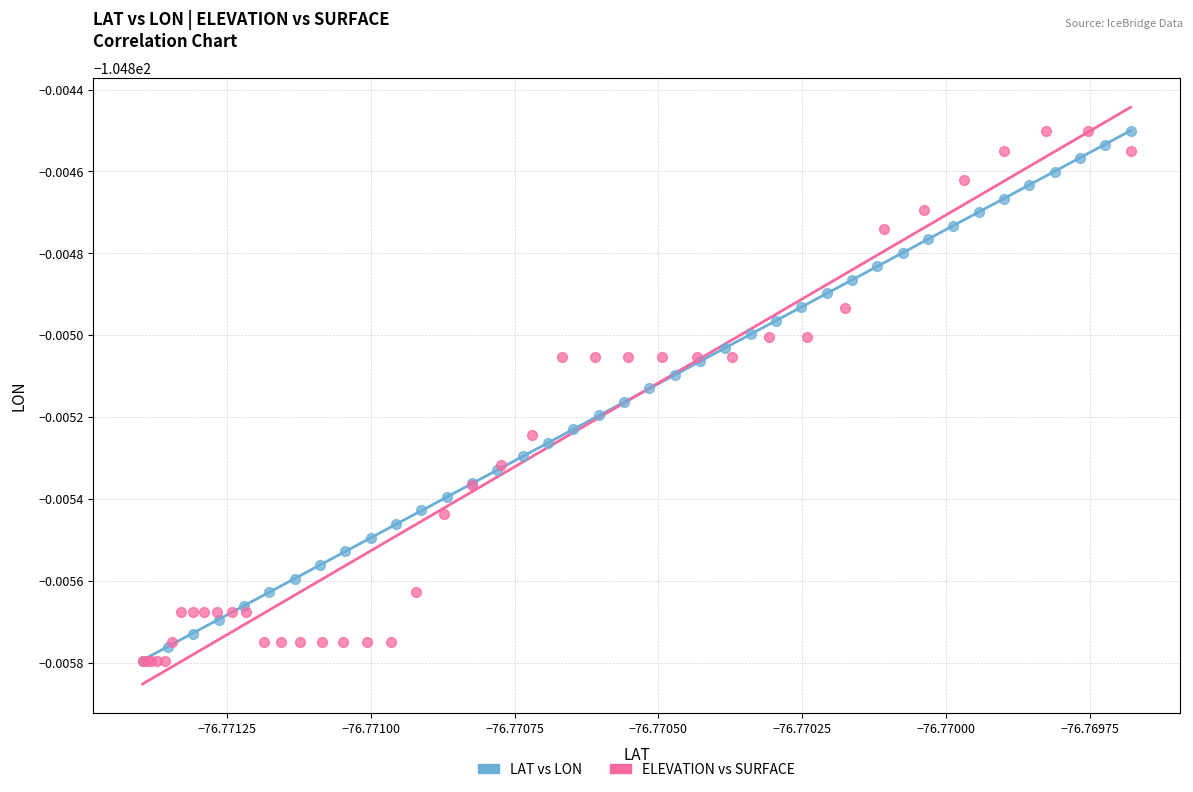

What are all the series names shown in the legend?

LAT vs LON, ELEVATION vs SURFACE